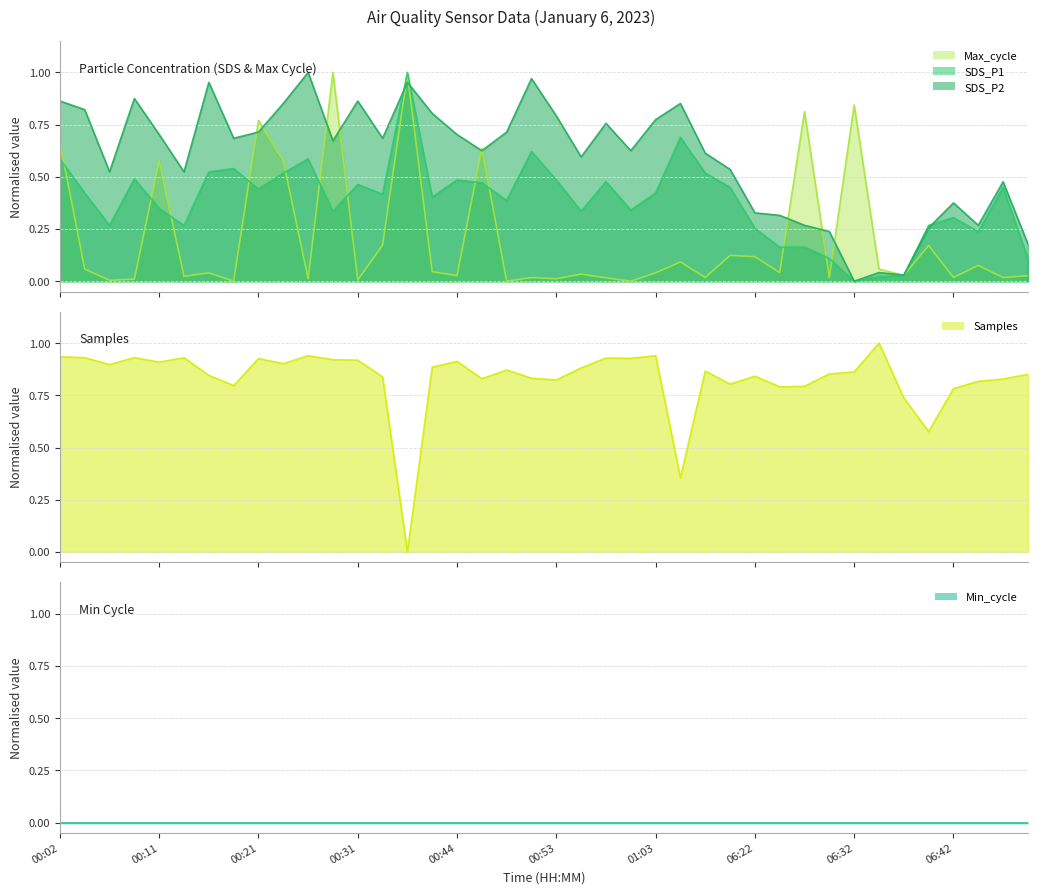

Between 00:46 and 00:31, which is larger?

00:46